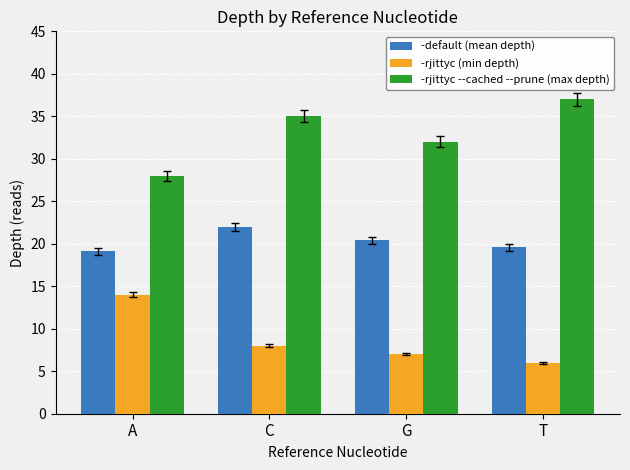

What is the maximum value for -default (mean depth)?

22.0